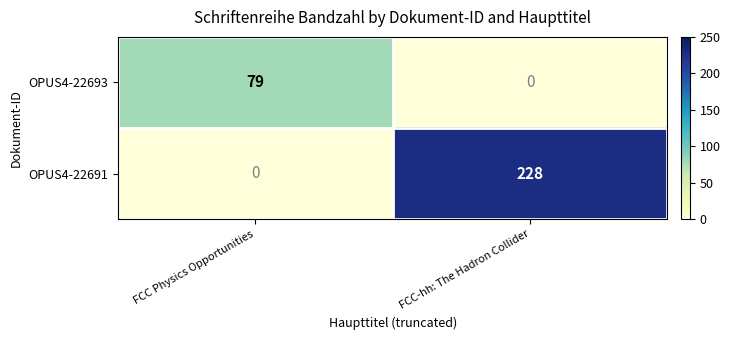

At which label does OPUS4-22691 reach its minimum?

FCC Physics Opportunities